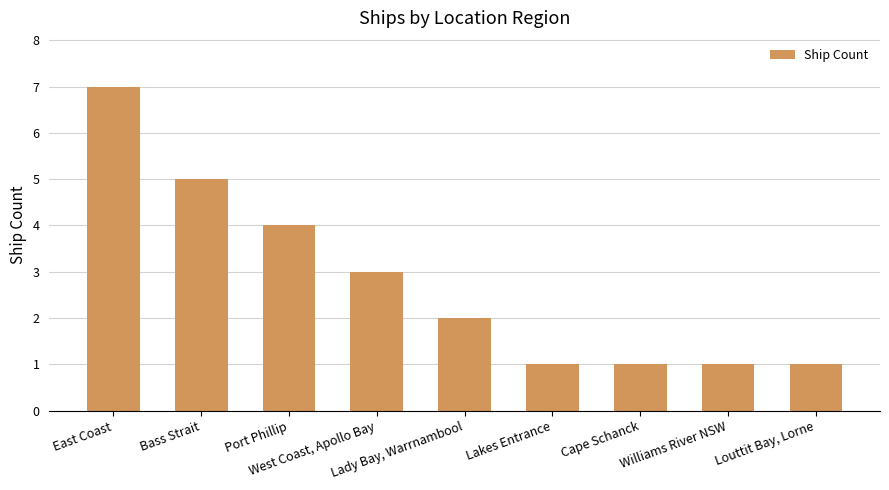

What is the greatest value displayed?

7